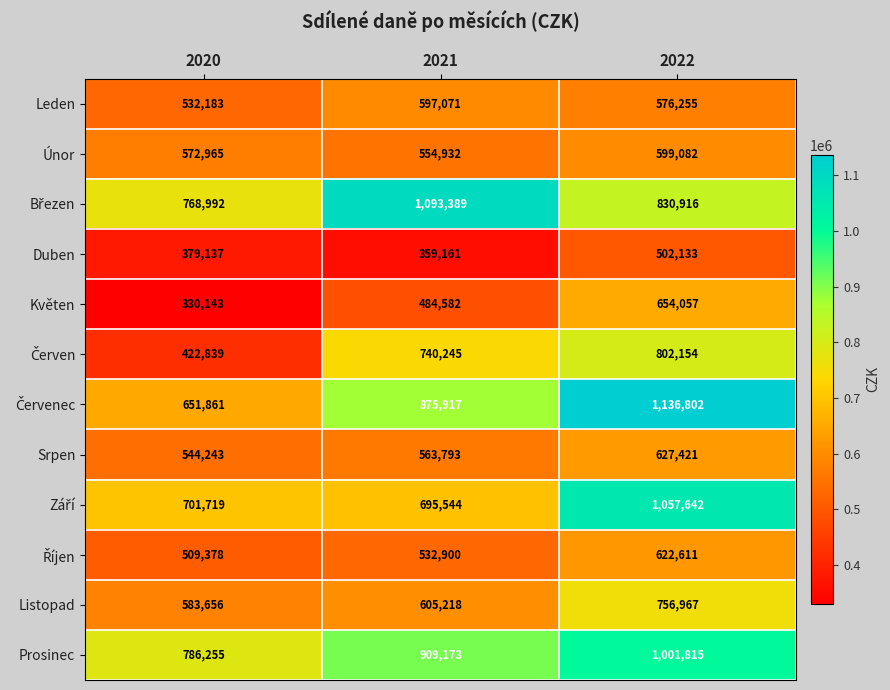

Which category has the lowest value across all series?

2020